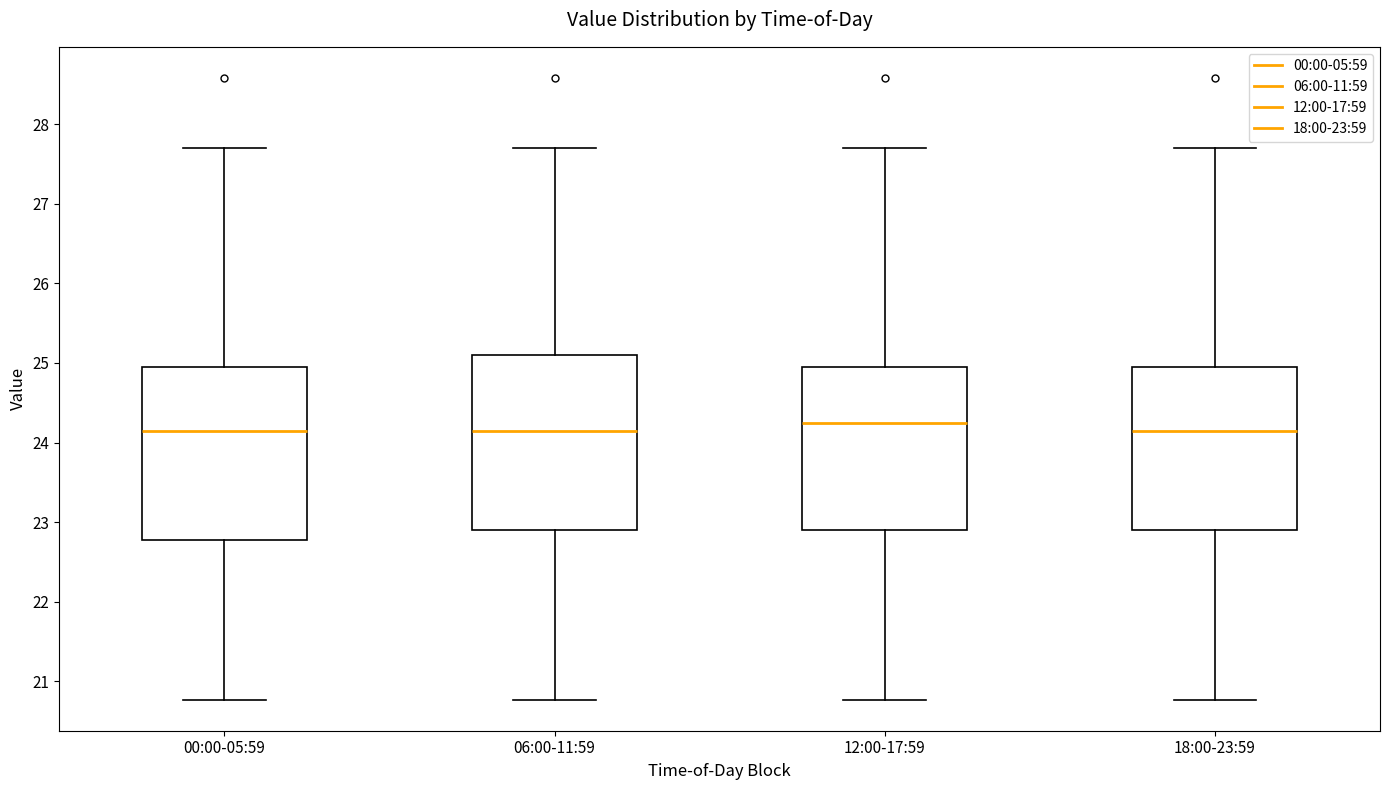

Reading left to right, transcribe this box plot: for each box, give where its median line is, the range the box spans, and where its two whiskers end, as read against the y-axis. The values are not printed on the chart, so give them approximately, as read against the axis.

00:00-05:59: median 24.2, box 22.8 to 24.9, whiskers 20.8 to 27.7
06:00-11:59: median 24.2, box 22.9 to 25.1, whiskers 20.8 to 27.7
12:00-17:59: median 24.3, box 22.9 to 24.9, whiskers 20.8 to 27.7
18:00-23:59: median 24.2, box 22.9 to 24.9, whiskers 20.8 to 27.7